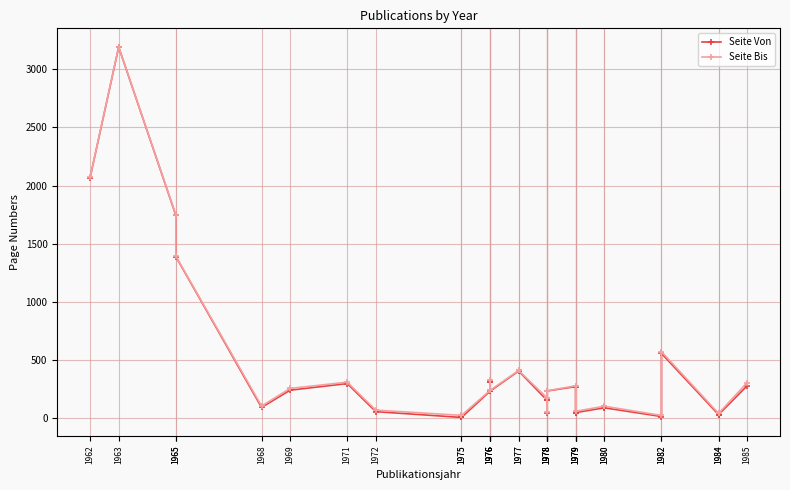

Count the number of categories in the chart.

32